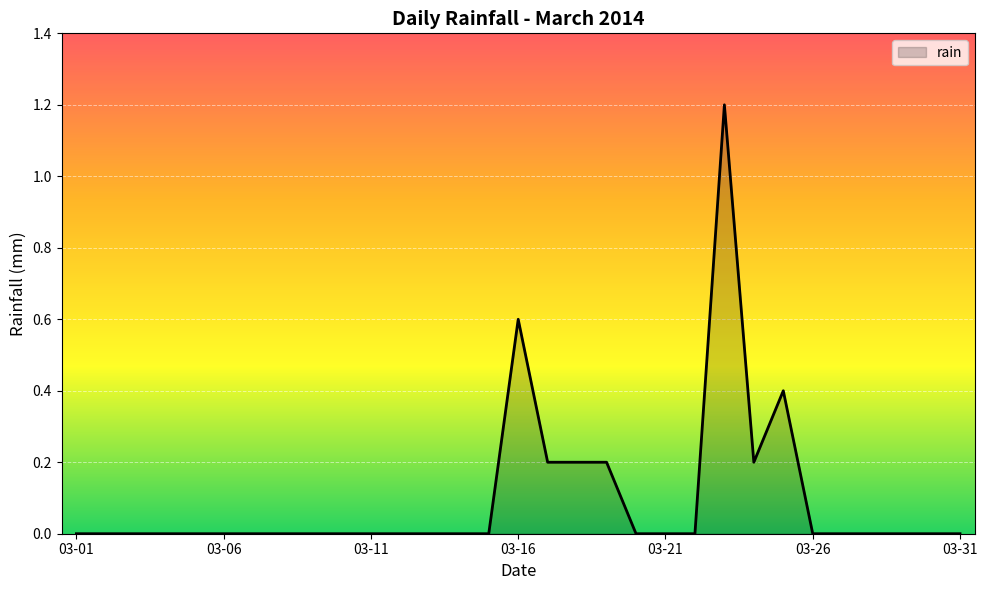

What is the greatest value displayed?

1.2